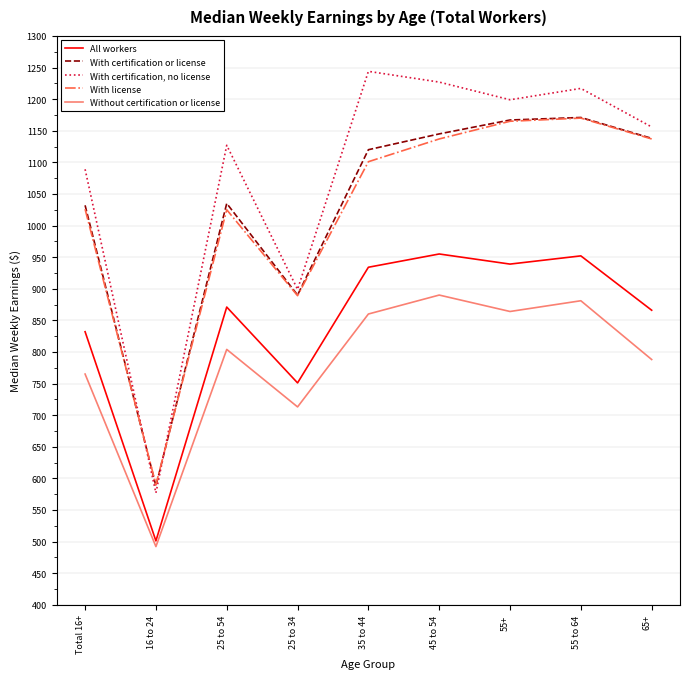

What is the average value of the Without certification or license series?

784